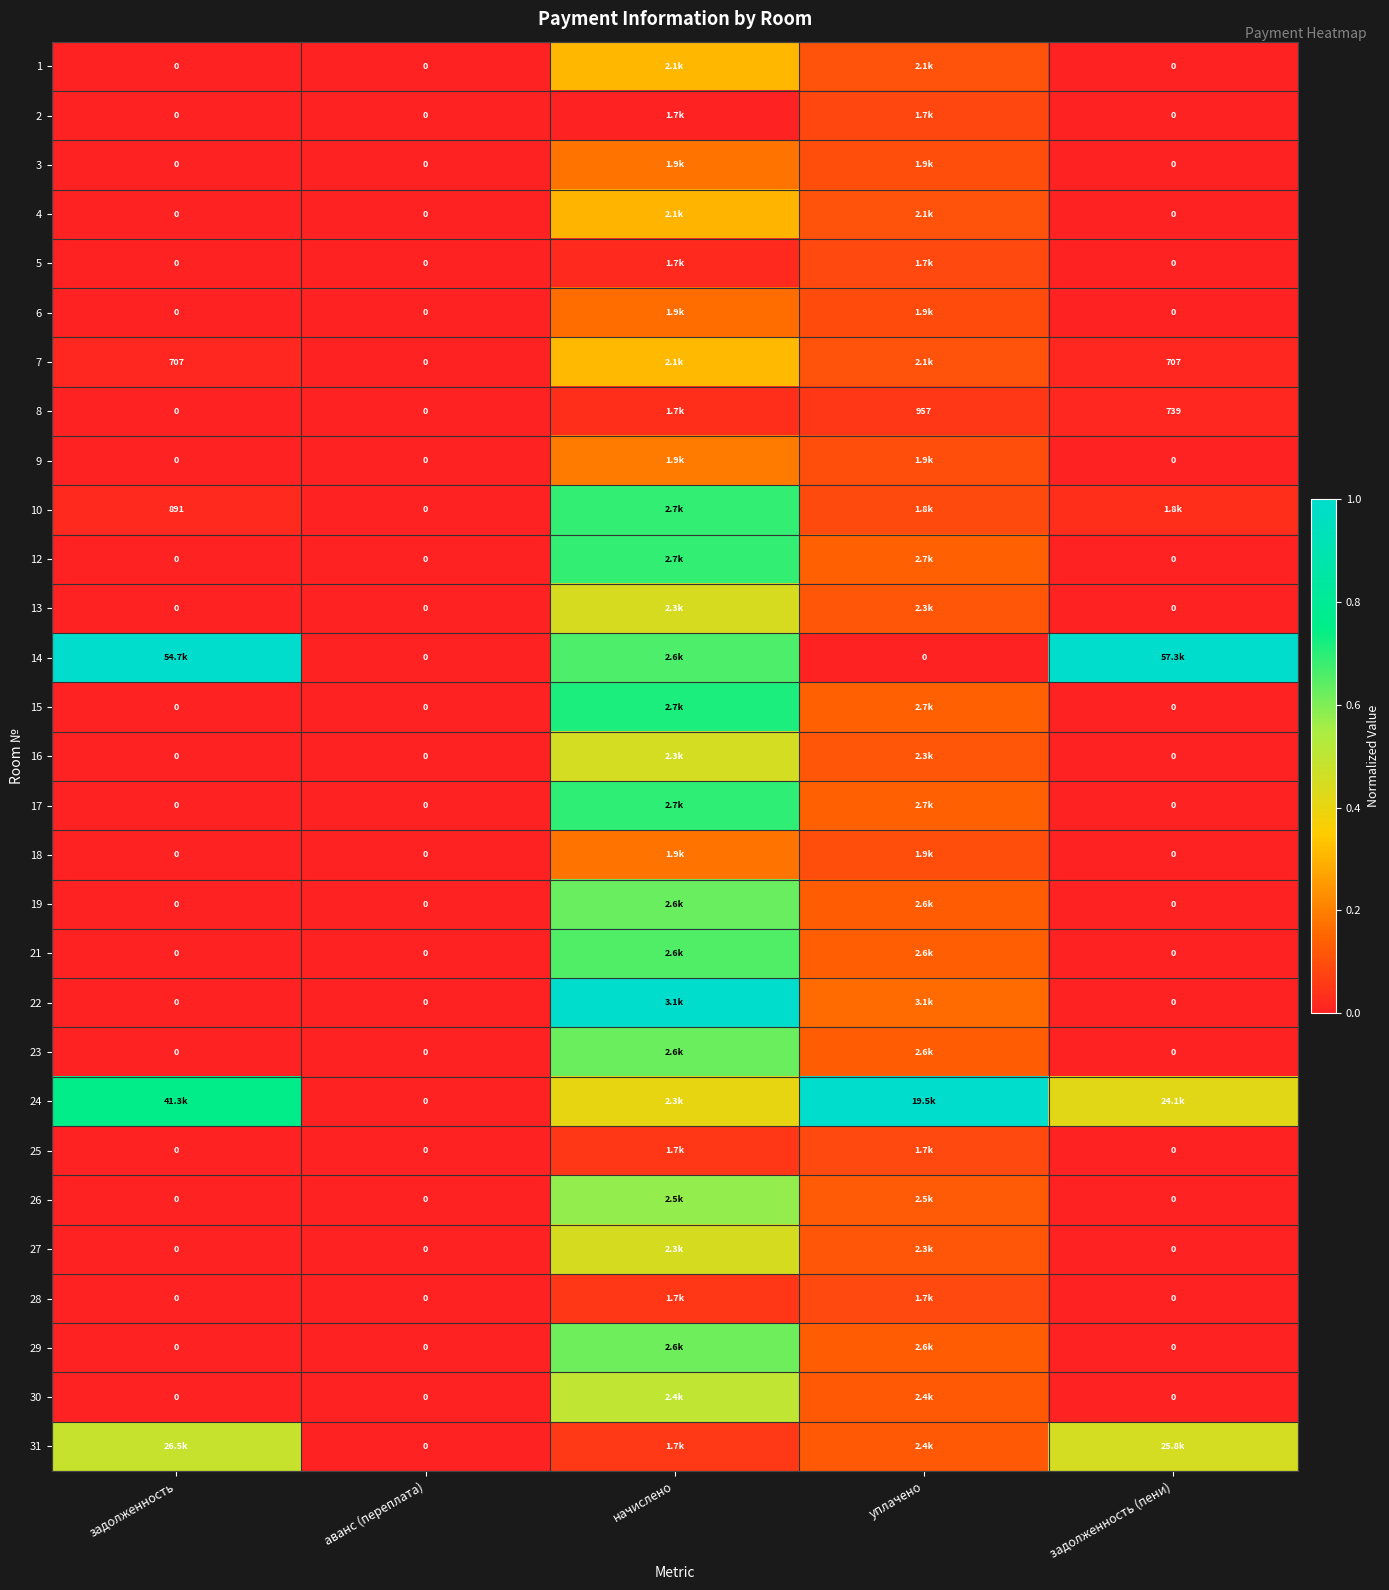

At уплачено, list the series in order from smallest to largest.

14, 8, 2, 5, 25, 28, 10, 6, 3, 18, 9, 4, 1, 7, 13, 27, 16, 30, 31, 26, 29, 23, 19, 21, 12, 17, 15, 22, 24